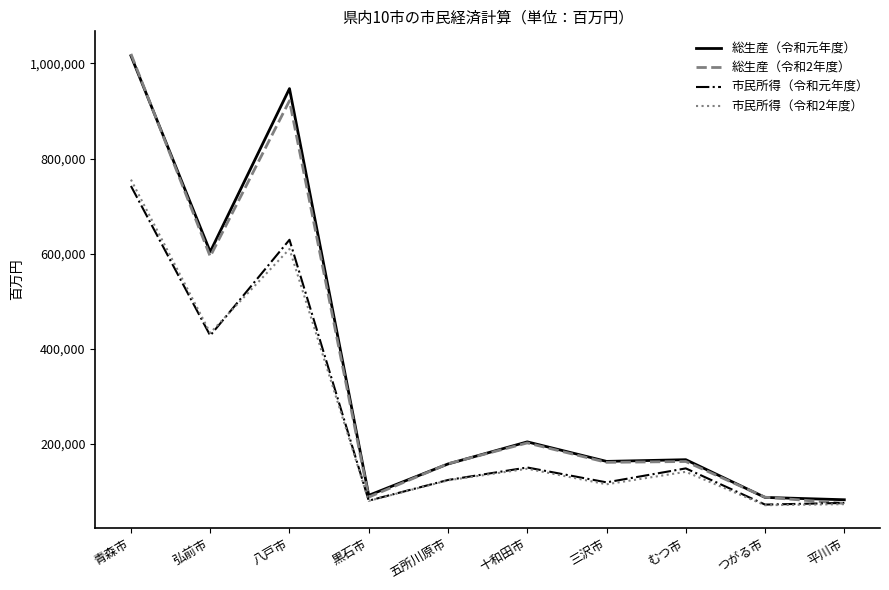

What is the greatest value displayed?

1019956